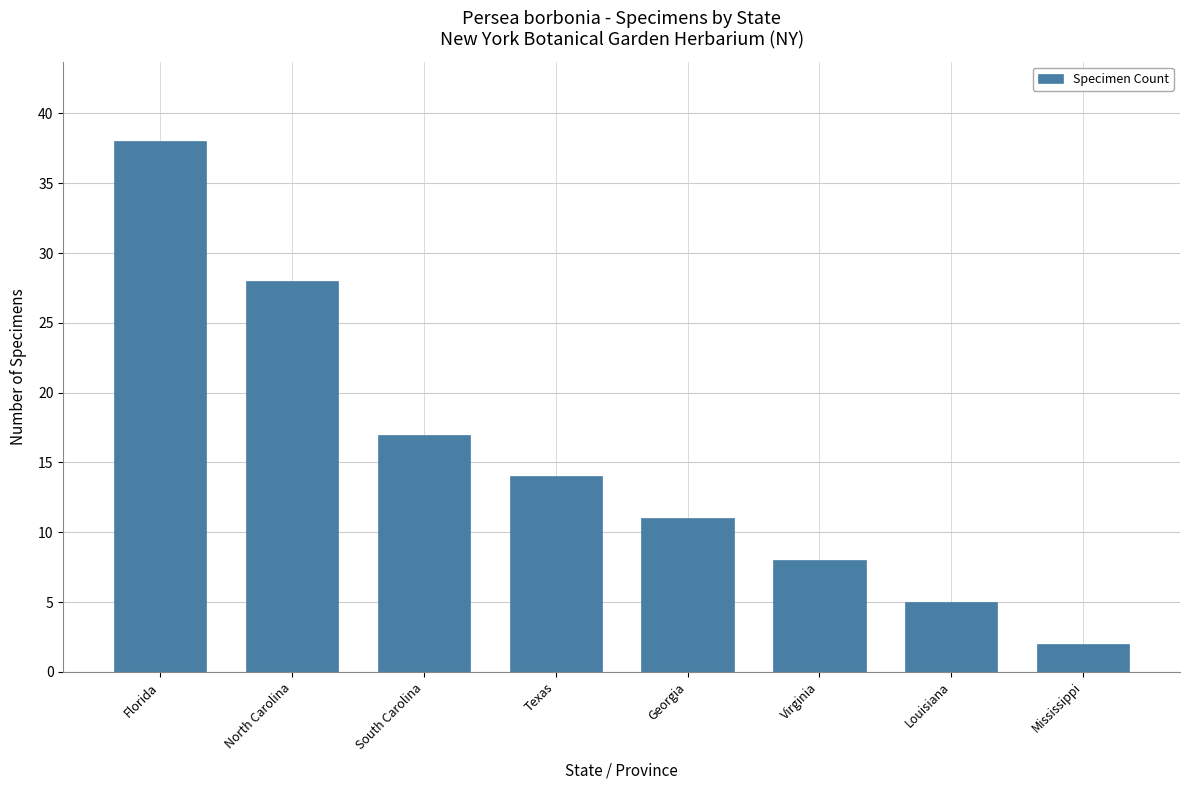

Rank the categories by value from lowest to highest.

Mississippi, Louisiana, Virginia, Georgia, Texas, South Carolina, North Carolina, Florida